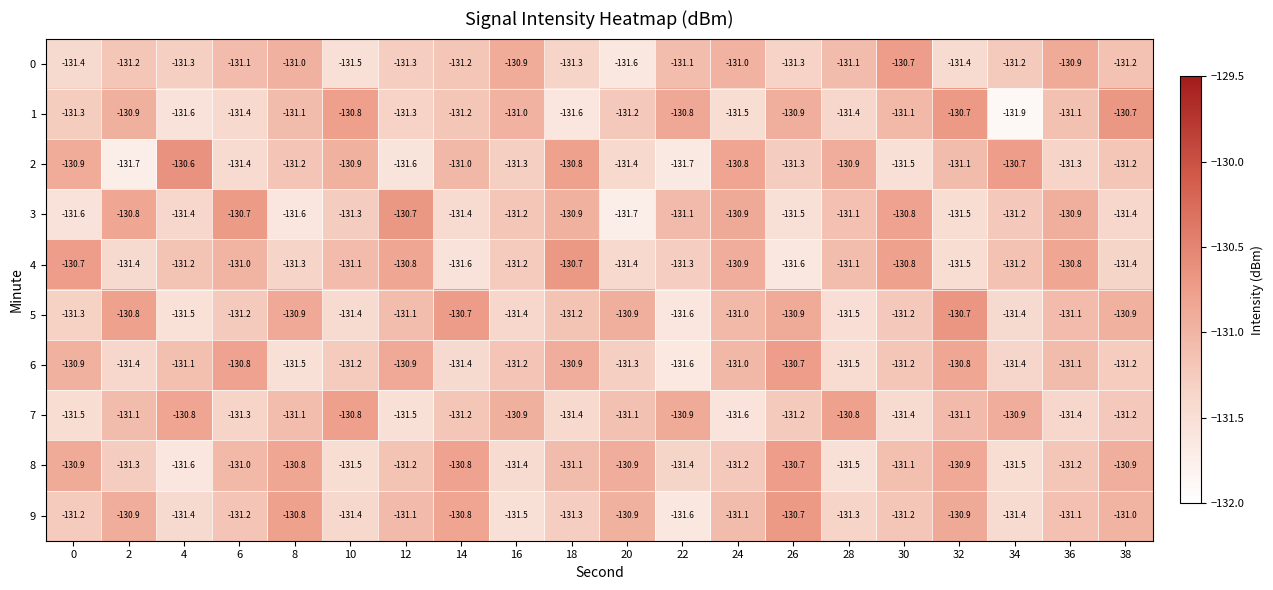

True or false: 1 has a value of -131.2 at 20.

True